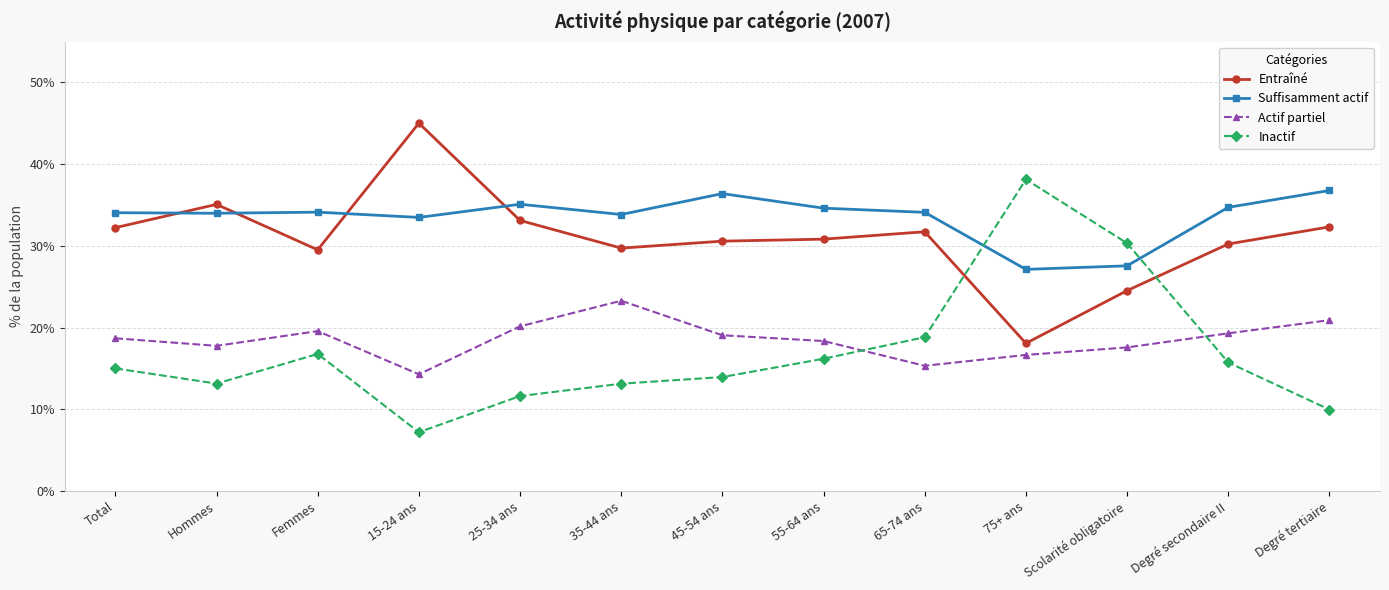

Read the Suffisamment actif value at 75+ ans.

27.1